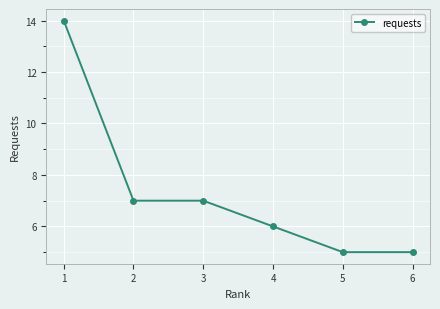

What is the average value?

7